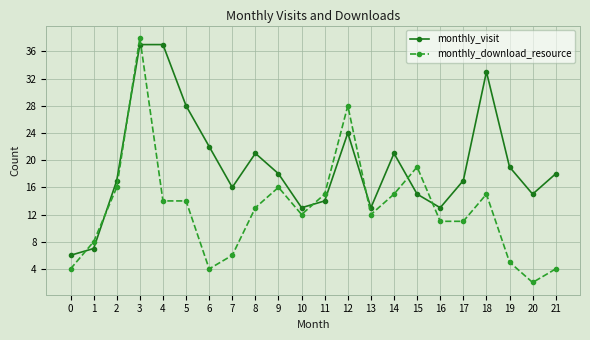

Which series has the widest spread of values?

monthly_download_resource